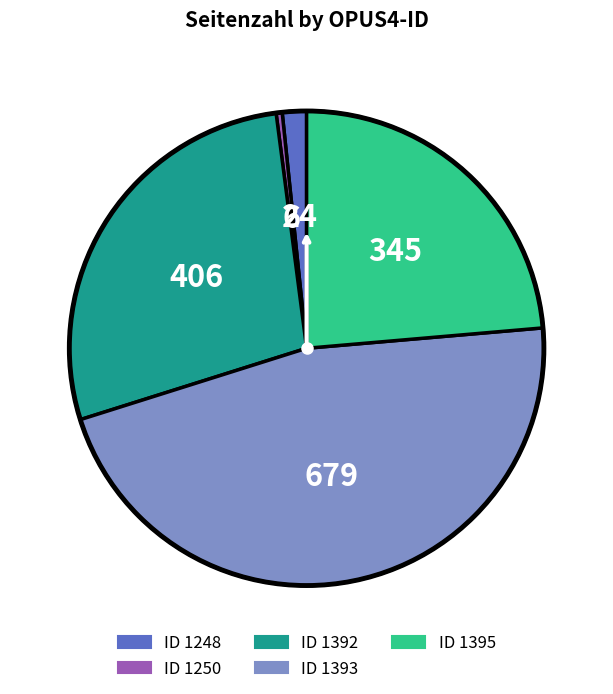

Count the number of slices in the pie.

5